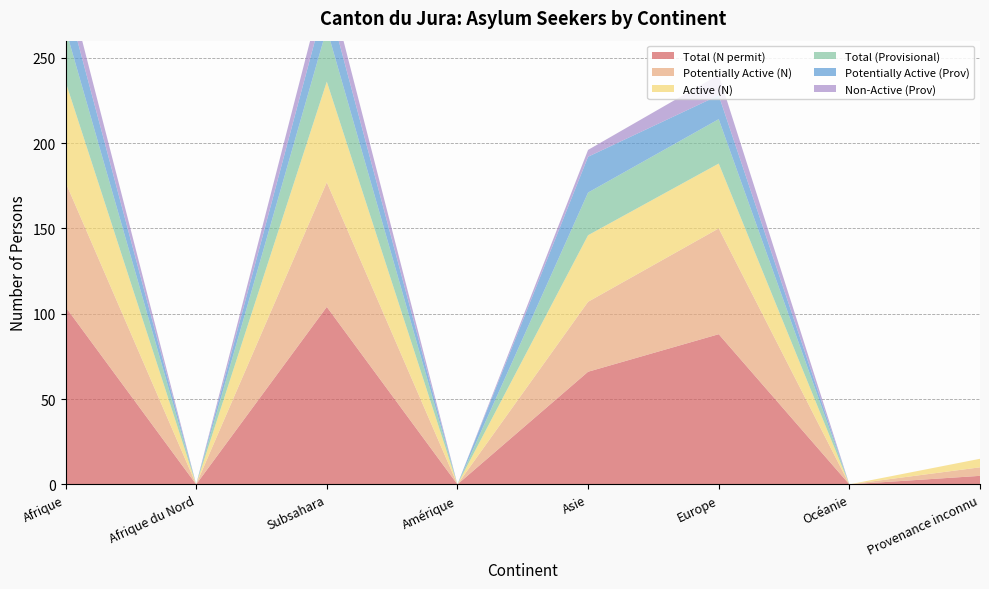

Reading left to right, list all the values displayed in this chart.

Total (N permit): Afrique=104	Afrique du Nord=0	Subsahara=104	Amérique=0	Asie=66	Europe=88	Océanie=0	Provenance inconnu=5
Potentially Active (N): Afrique=73	Afrique du Nord=0	Subsahara=73	Amérique=0	Asie=41	Europe=62	Océanie=0	Provenance inconnu=5
Active (N): Afrique=59	Afrique du Nord=0	Subsahara=59	Amérique=0	Asie=39	Europe=38	Océanie=0	Provenance inconnu=5
Total (Provisional): Afrique=31	Afrique du Nord=0	Subsahara=31	Amérique=0	Asie=25	Europe=26	Océanie=0	Provenance inconnu=0
Potentially Active (Prov): Afrique=19	Afrique du Nord=0	Subsahara=19	Amérique=0	Asie=21	Europe=14	Océanie=0	Provenance inconnu=0
Non-Active (Prov): Afrique=12	Afrique du Nord=0	Subsahara=12	Amérique=0	Asie=4	Europe=12	Océanie=0	Provenance inconnu=0